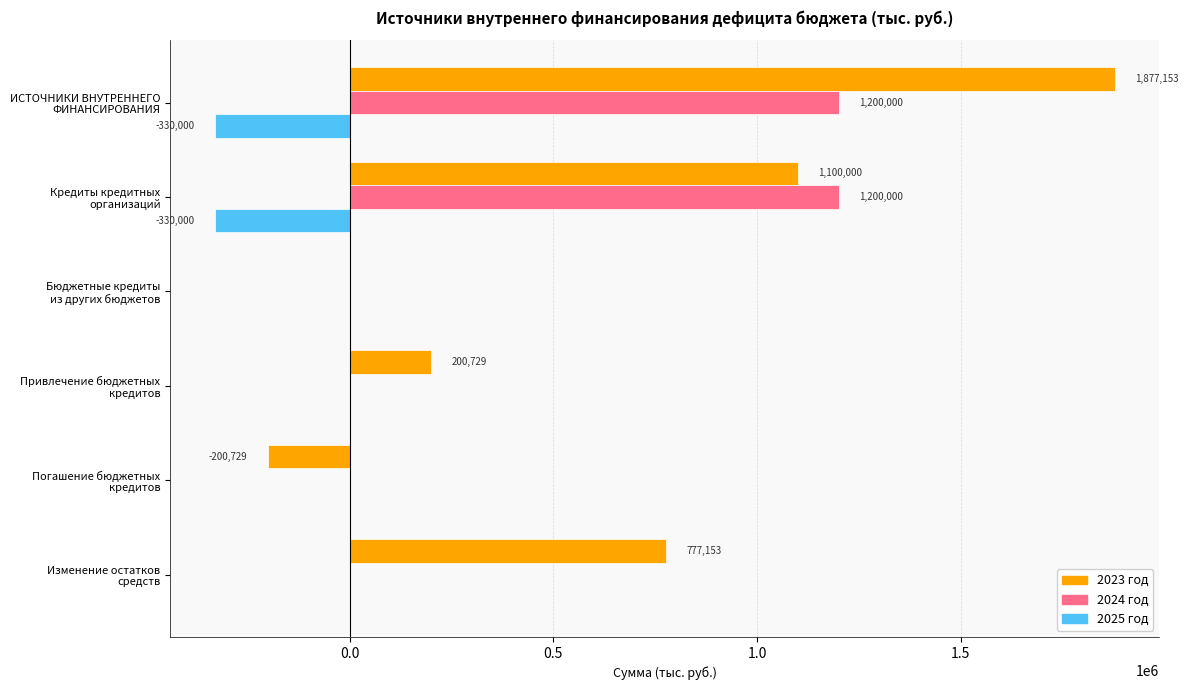

Which series has the widest spread of values?

2023 год